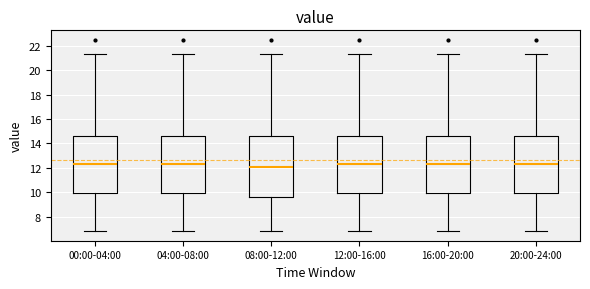

Reading left to right, read every box against the y-axis: the position of its median line, the range the box covers, and the ends of its whiskers. The values are not printed on the chart, so give them approximately, as read against the axis.

00:00-04:00: median 12.4, box 10.0 to 14.6, whiskers 6.8 to 21.4
04:00-08:00: median 12.4, box 10.0 to 14.6, whiskers 6.8 to 21.4
08:00-12:00: median 12.0, box 9.6 to 14.6, whiskers 6.8 to 21.4
12:00-16:00: median 12.4, box 10.0 to 14.6, whiskers 6.8 to 21.4
16:00-20:00: median 12.4, box 10.0 to 14.6, whiskers 6.8 to 21.4
20:00-24:00: median 12.4, box 10.0 to 14.6, whiskers 6.8 to 21.4